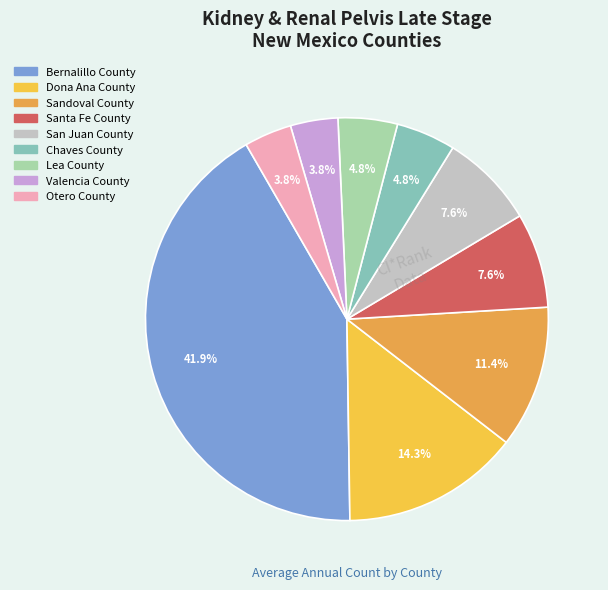

Does Bernalillo County account for over 50% of the chart?

No